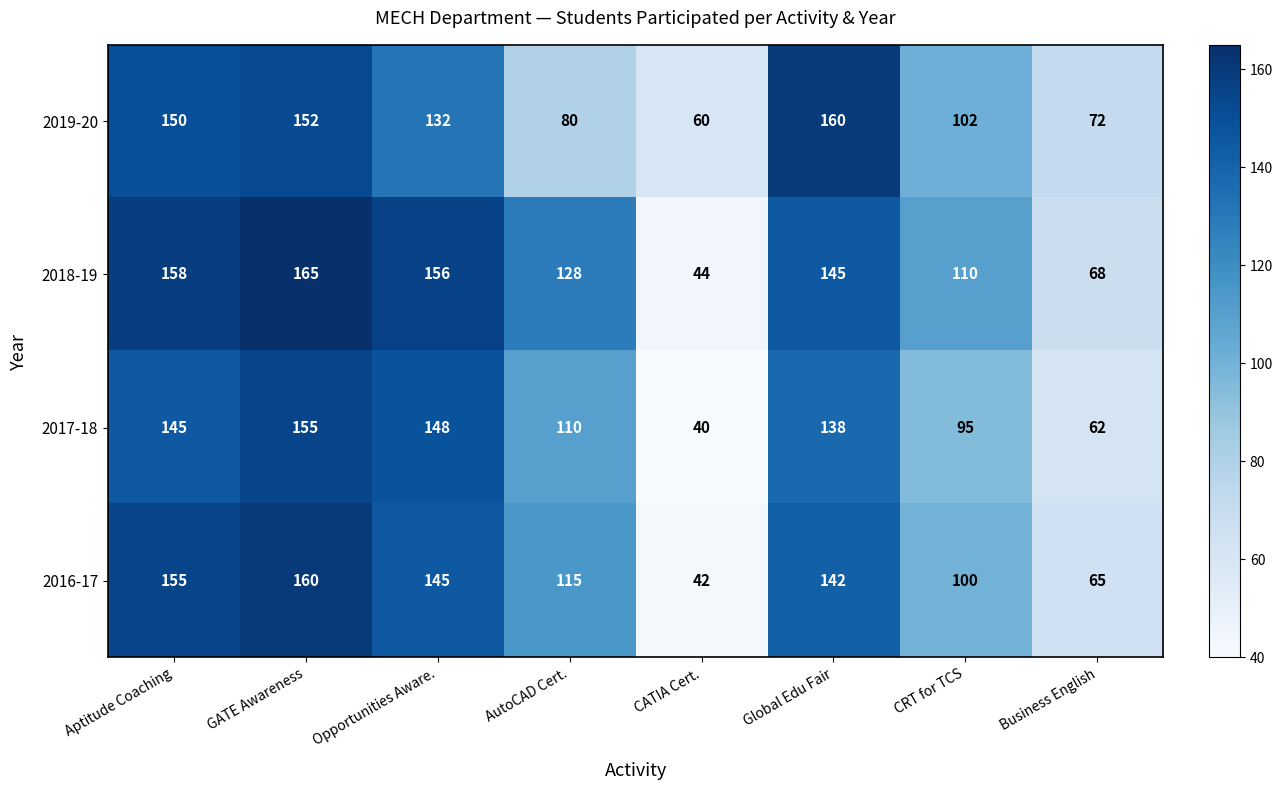

Which series changed the most between GATE Awareness and Opportunities Aware.?

2019-20